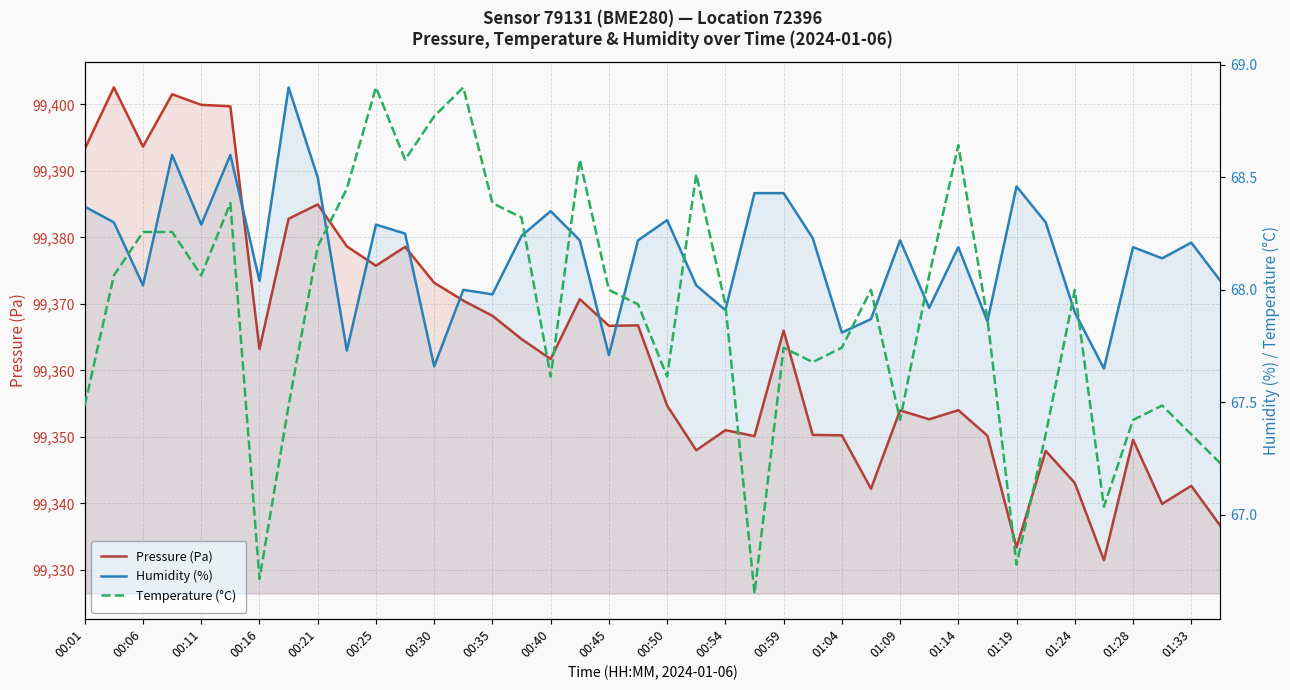

What are all the series names shown in the legend?

Pressure (Pa), Humidity (%), Temperature (°C)